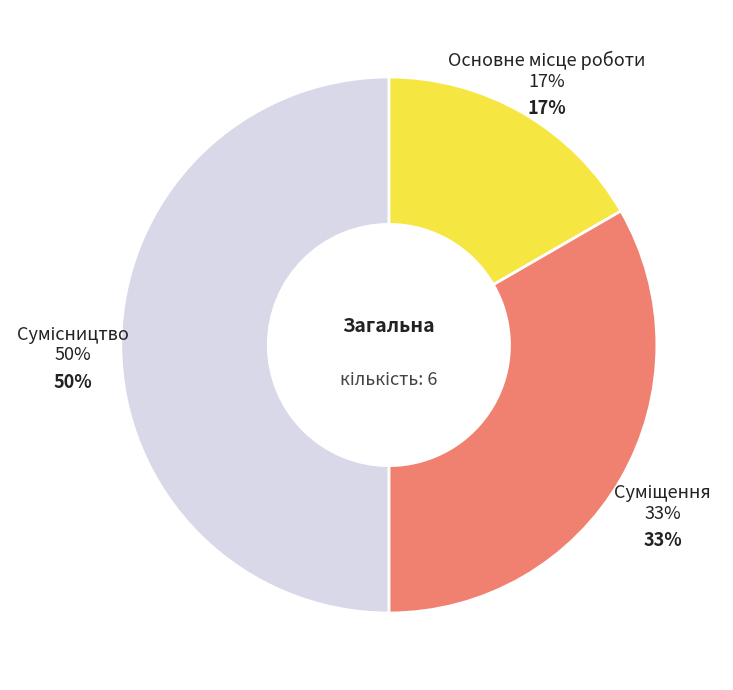

What percentage is the Суміщення slice, to the nearest percent?

33%